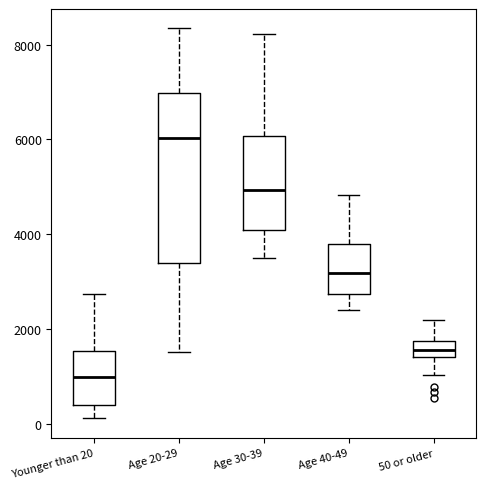

Where does the median line of the box for Age 40-49 sit on the y-axis? The values are not printed on the chart, so give them approximately, as read against the axis.

3200